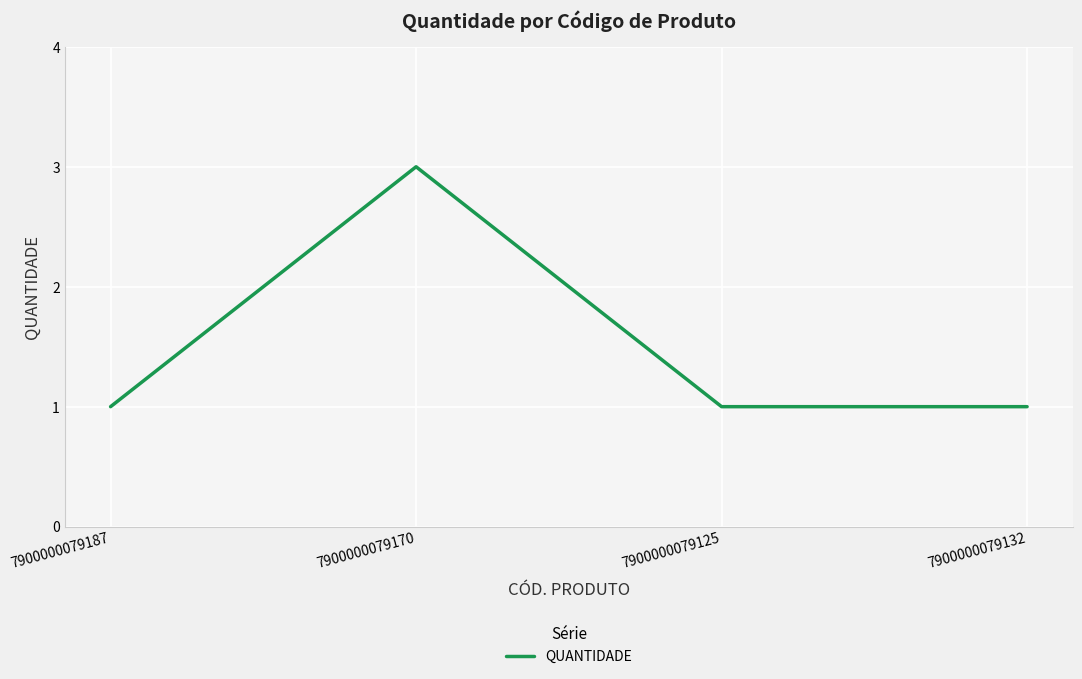

Approximately how many times larger is the value at 7900000079187 compared to 7900000079132?

1.0